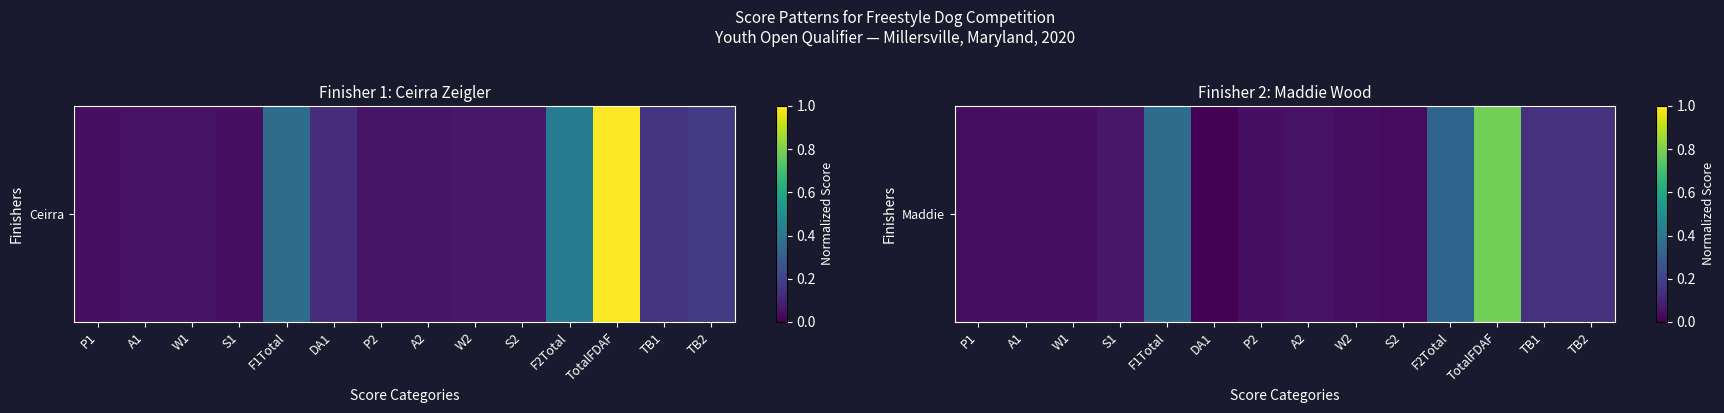

Which category has the highest value across all series?

TotalFDAF